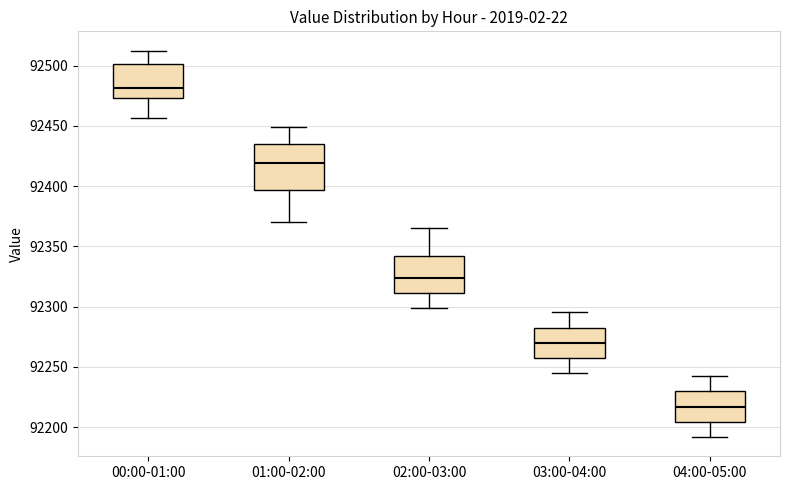

Reading left to right, transcribe this box plot: for each box, give where its median line is, the range the box spans, and where its two whiskers end, as read against the y-axis. The values are not printed on the chart, so give them approximately, as read against the axis.

00:00-01:00: median 92480, box 92475 to 92500, whiskers 92455 to 92510
01:00-02:00: median 92420, box 92395 to 92435, whiskers 92370 to 92450
02:00-03:00: median 92325, box 92310 to 92340, whiskers 92300 to 92365
03:00-04:00: median 92270, box 92255 to 92285, whiskers 92245 to 92295
04:00-05:00: median 92215, box 92205 to 92230, whiskers 92190 to 92240